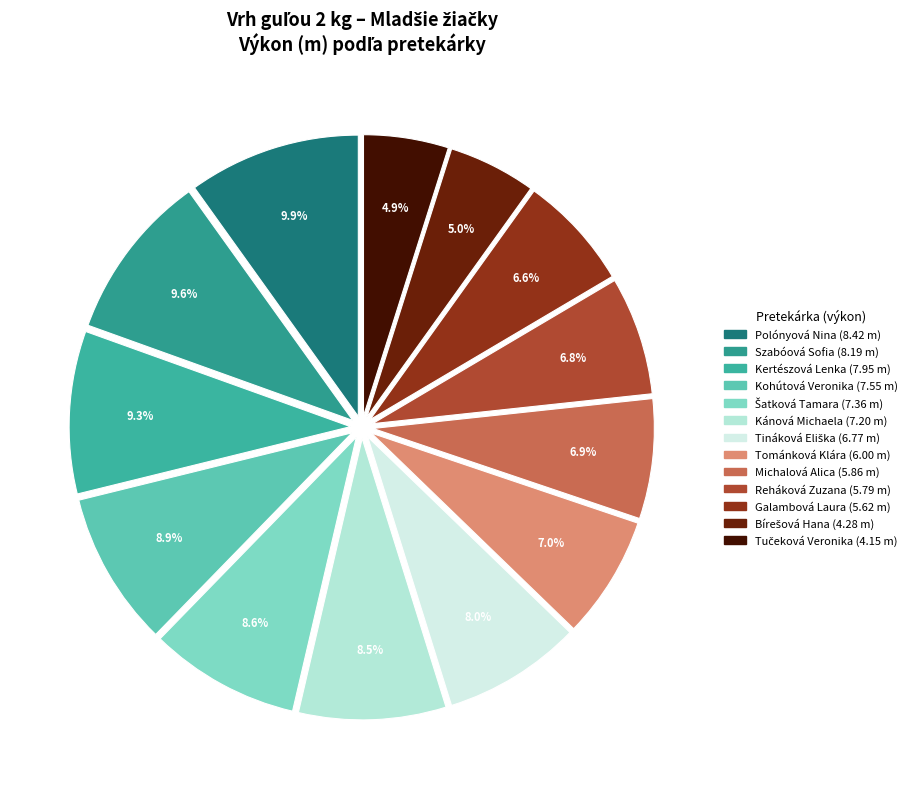

The Tináková Eliška slice represents 20% of the pie. True or false?

False